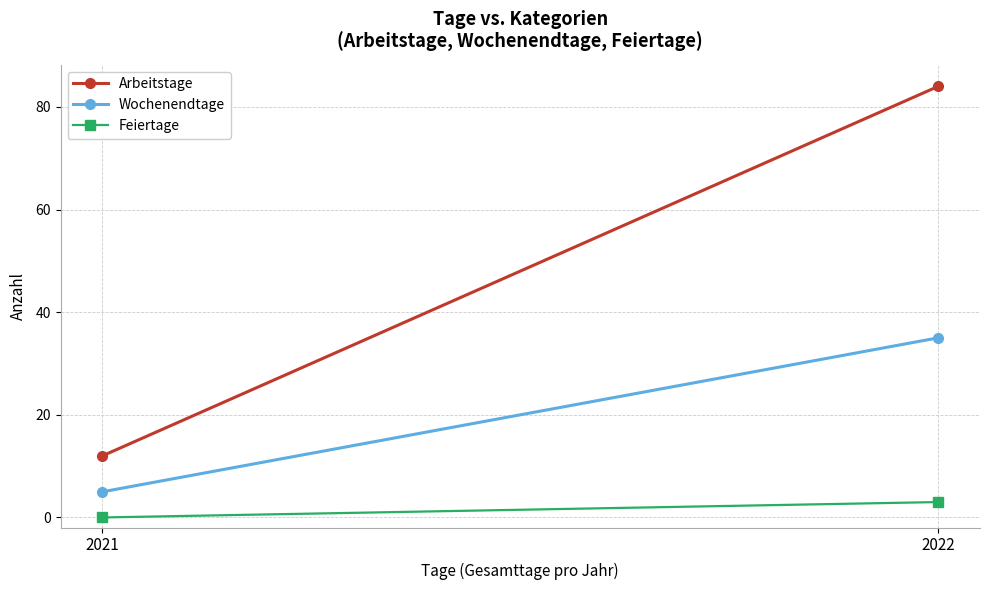

What is the average value of the Wochenendtage series?

20